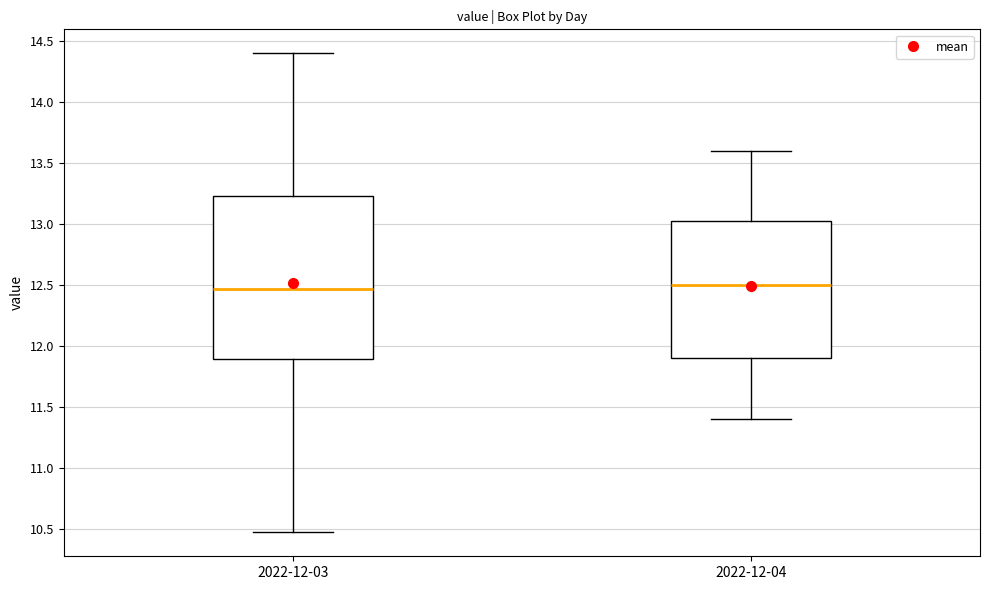

Where does the upper whisker of the box for 2022-12-04 end on the y-axis? The values are not printed on the chart, so give them approximately, as read against the axis.

13.60